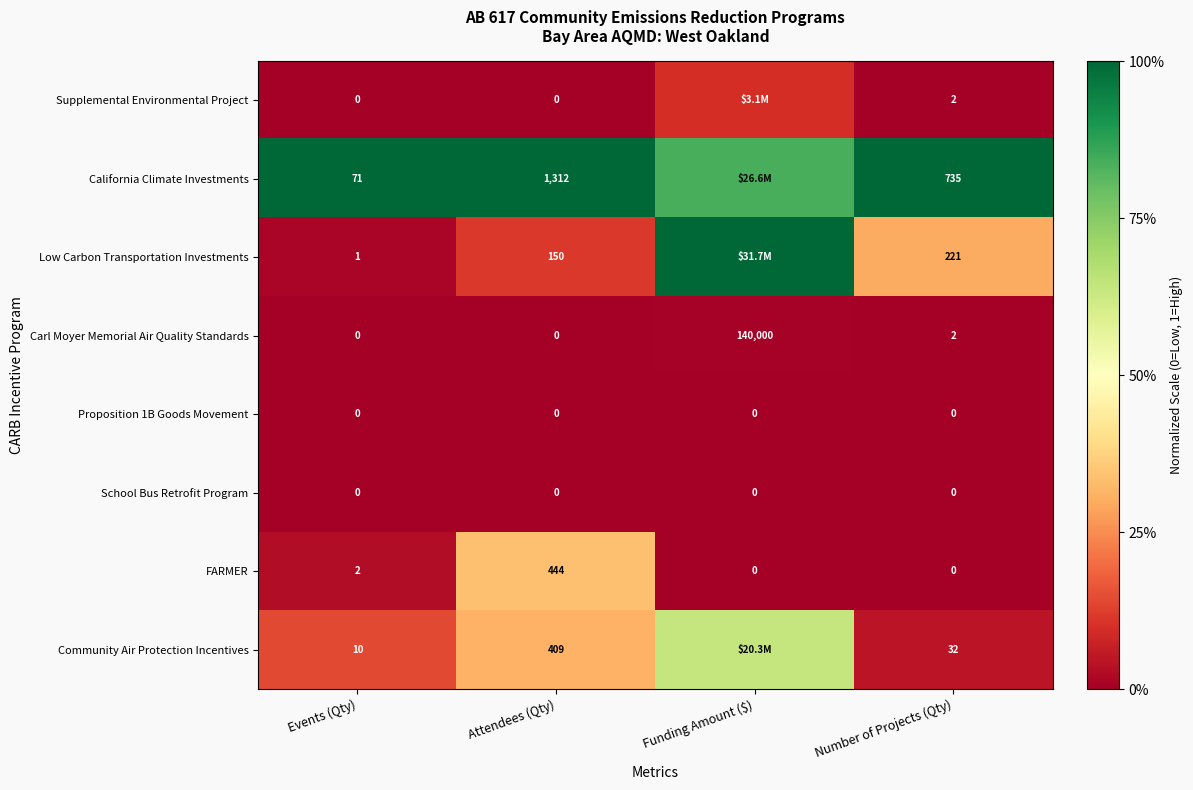

Where does the Carl Moyer Memorial Air Quality Standards series first go above 2?

Funding Amount ($)